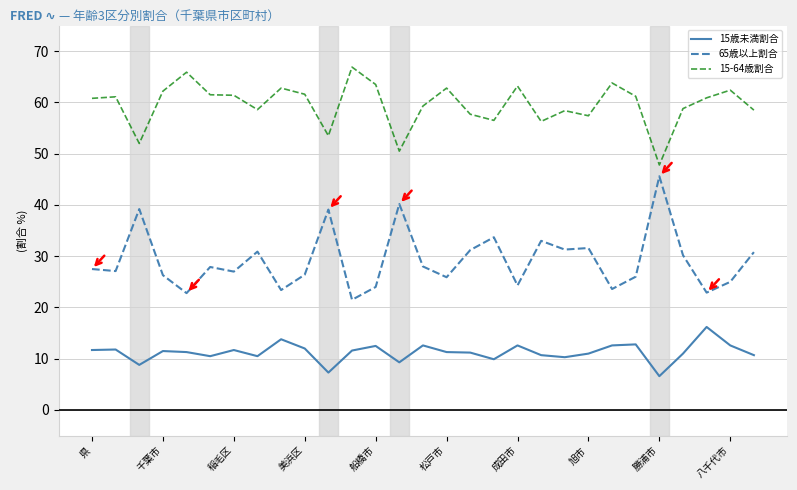

Which series has the largest total across all categories?

15-64歳割合